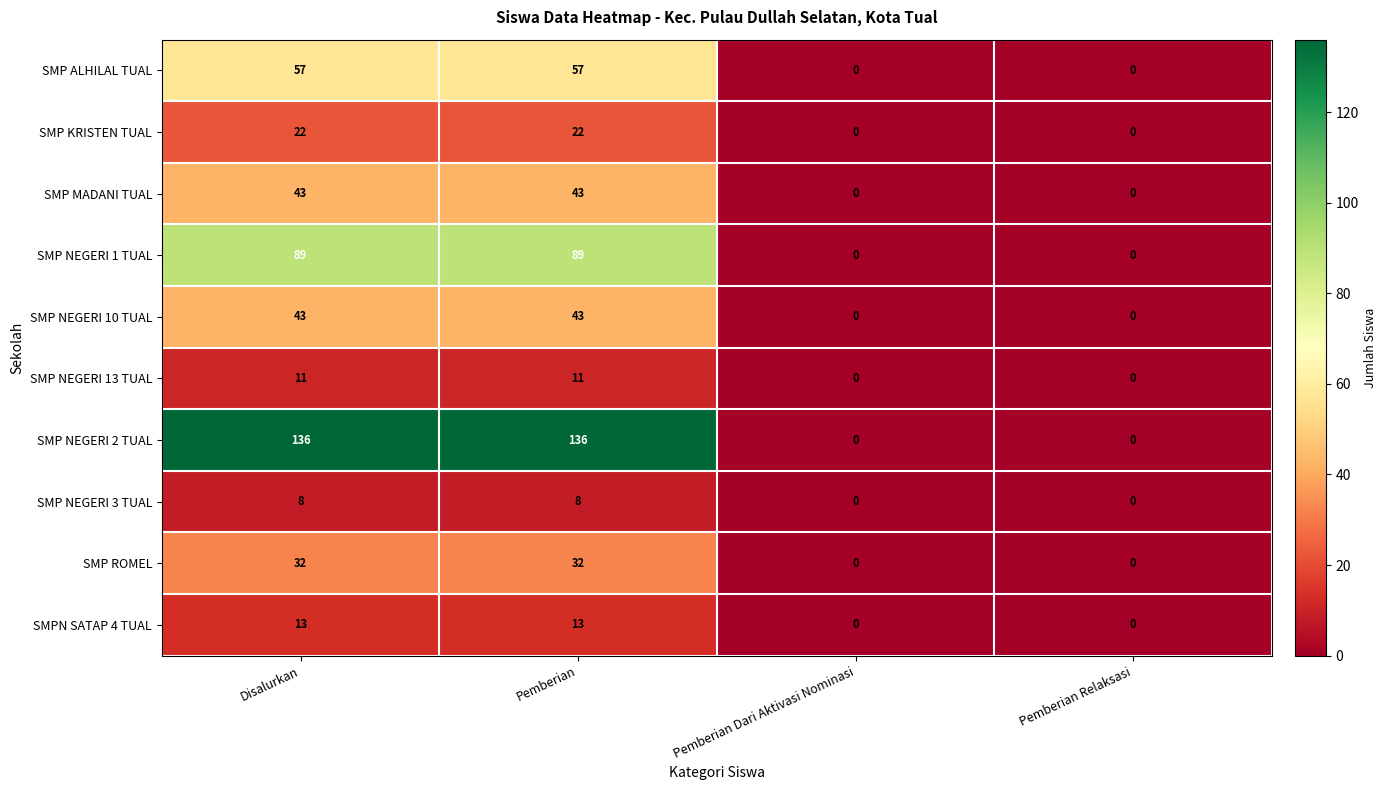

What is the difference between the maximum and minimum values in the SMP NEGERI 10 TUAL series?

43